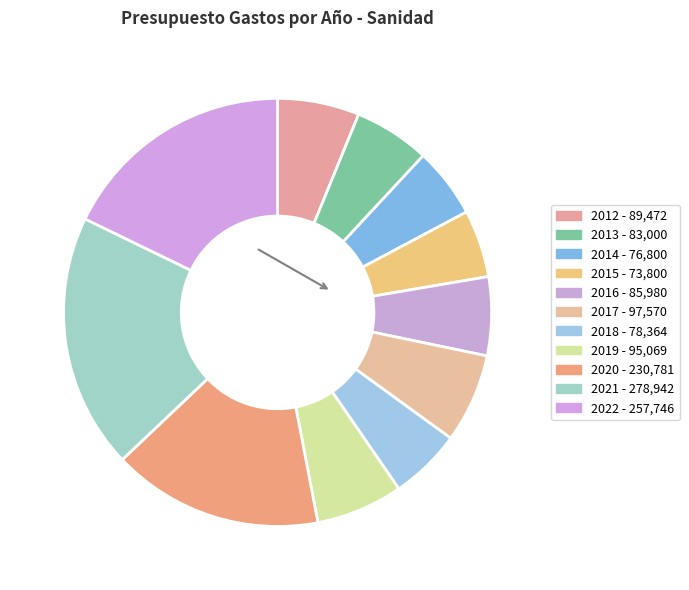

How many segments does this pie chart have?

11